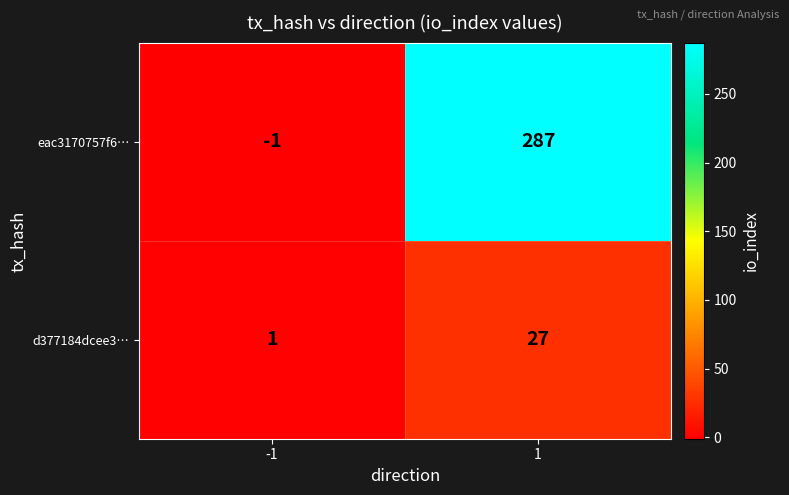

Count the number of data series in this chart.

2